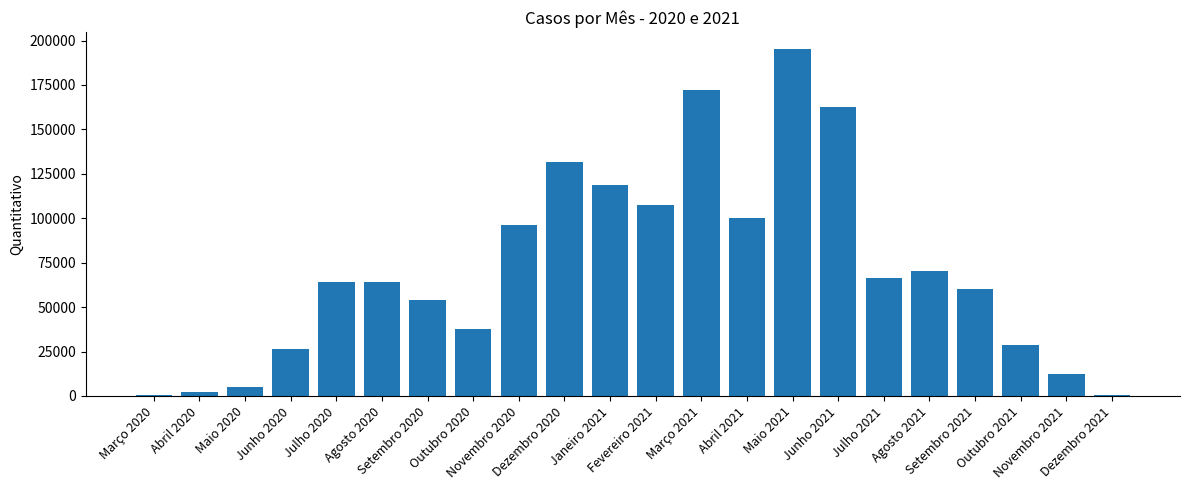

What is the maximum value shown in the chart?

195154